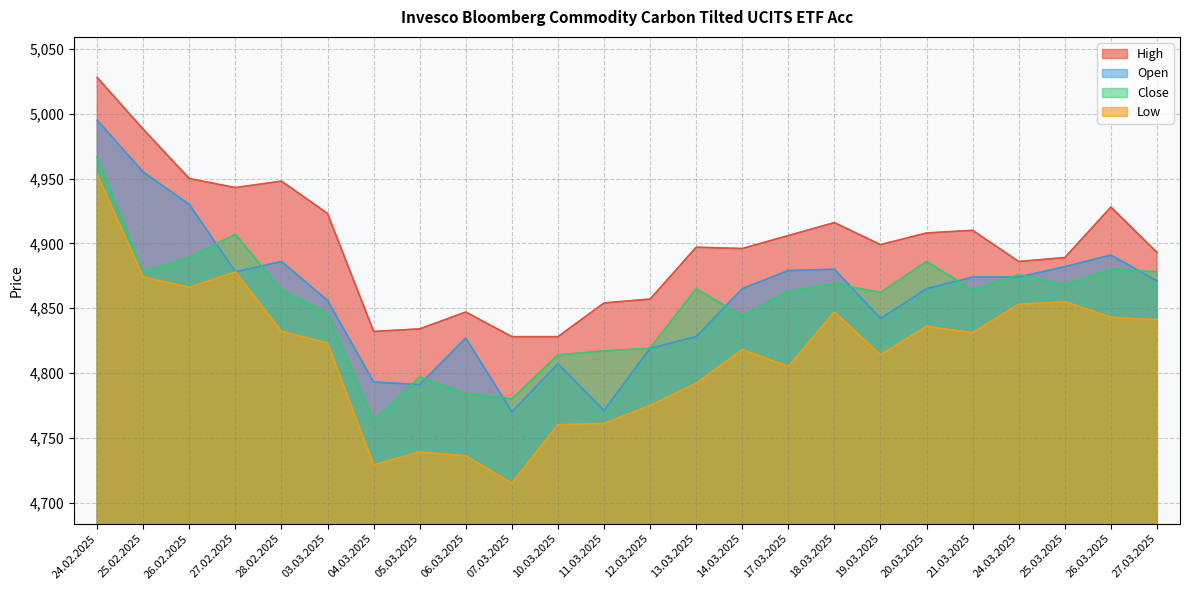

What is the total value across all series at 13.03.2025?

19382